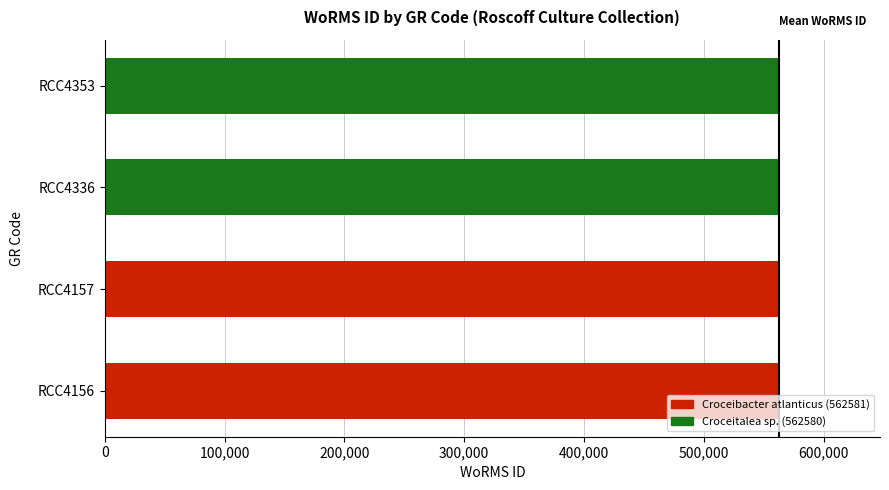

How many data points does each series have?

4